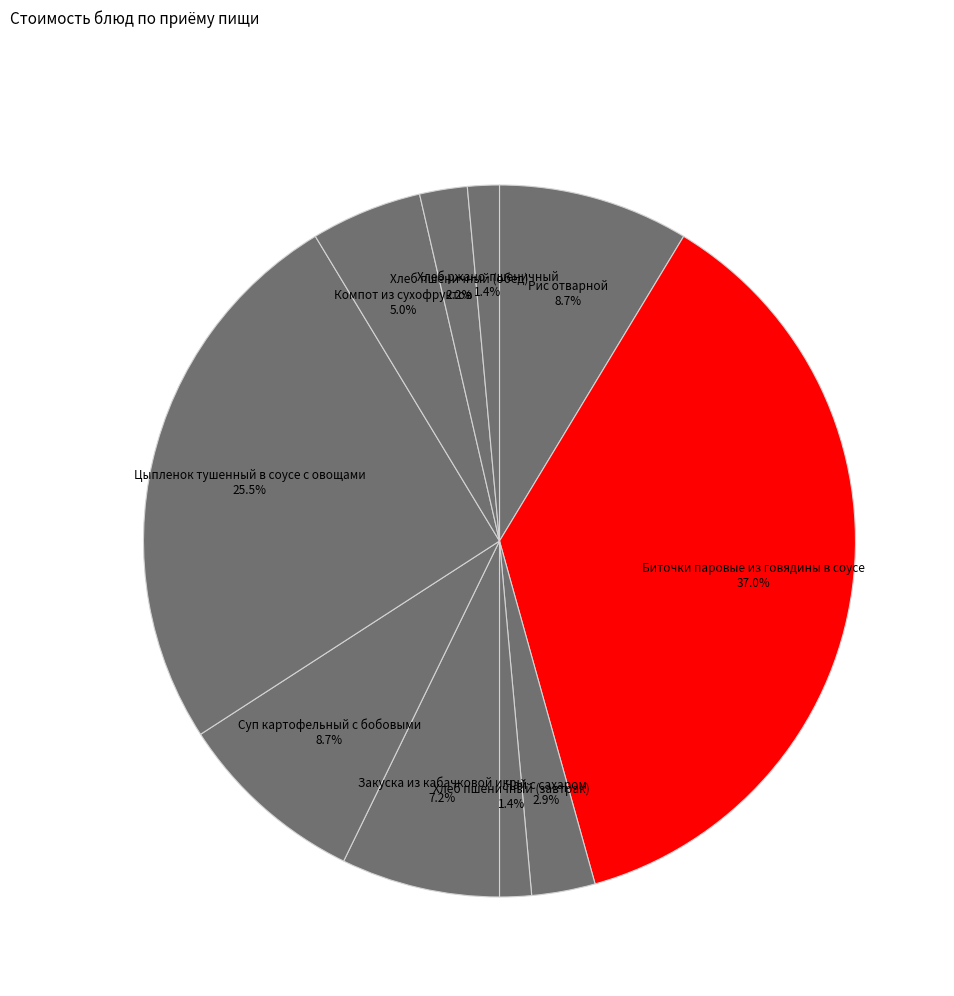

How many segments does this pie chart have?

10